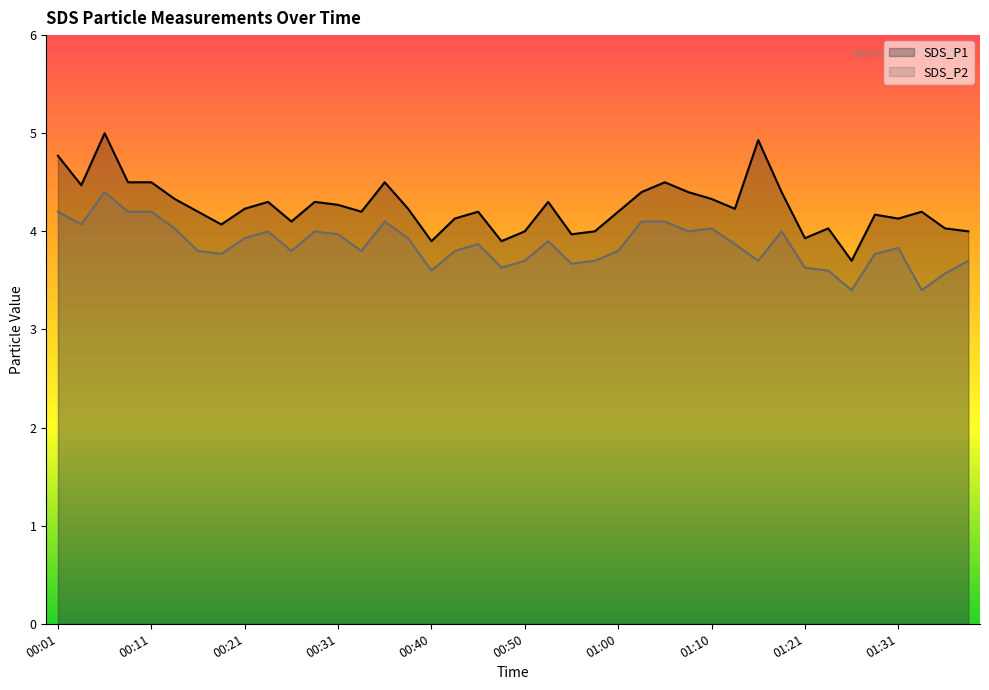

What is the sum of all SDS_P1 values?

169.9